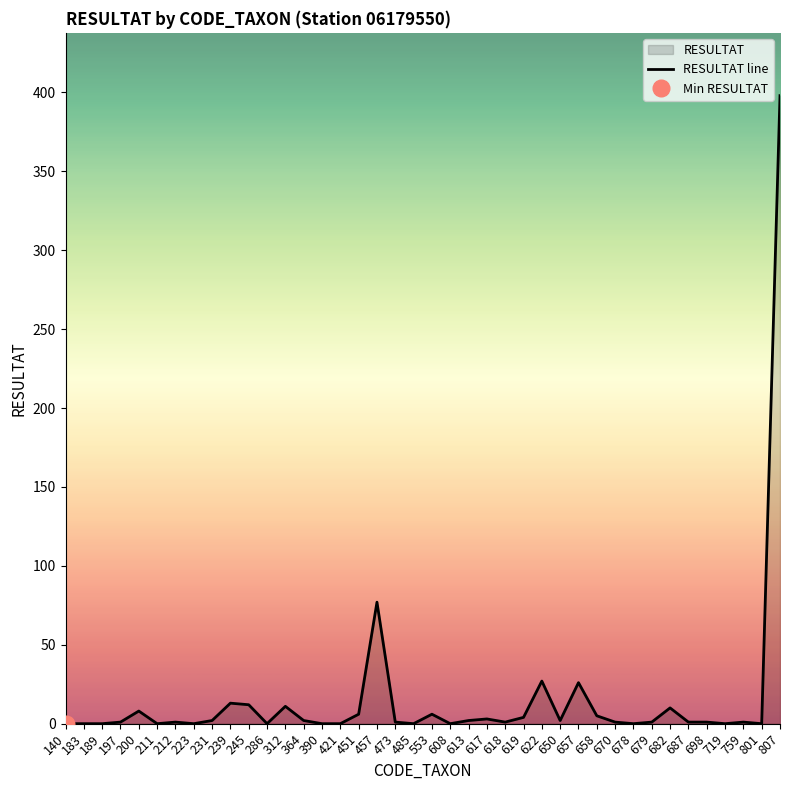

How many positive values are there?

27